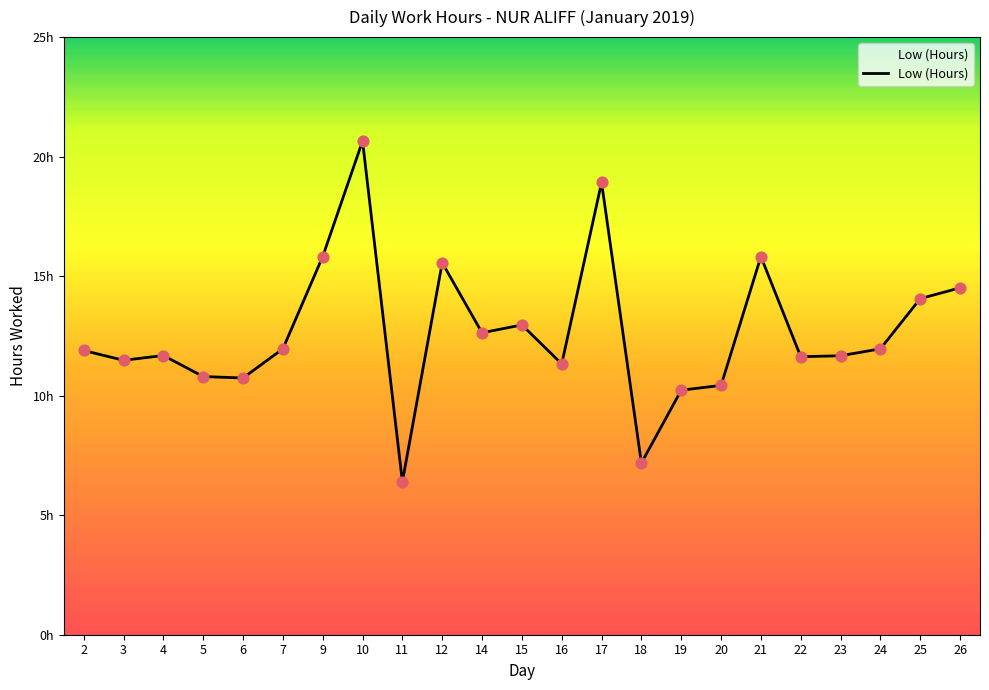

What is the ratio of the value at 20 to the value at 7?

0.9